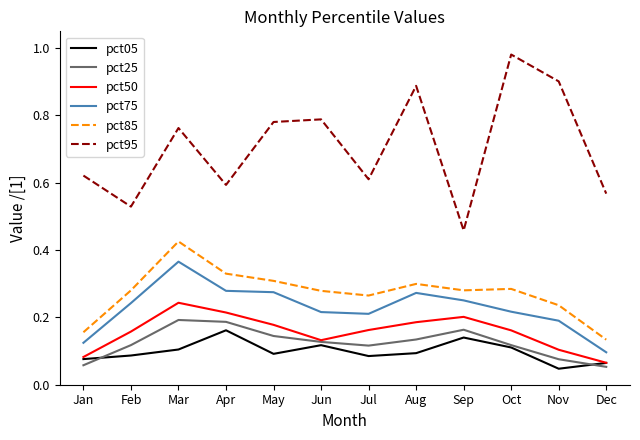

Is this an area chart (filled region under the line)?

No